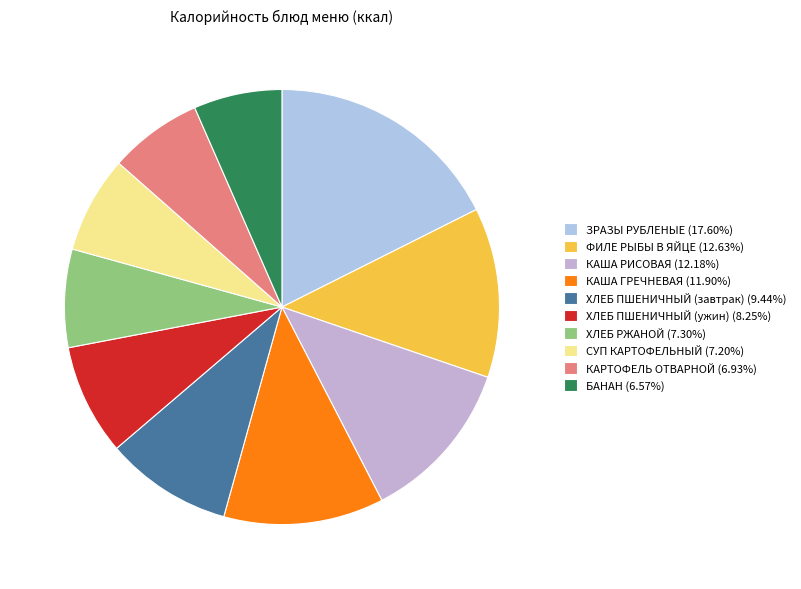

How many segments does this pie chart have?

10